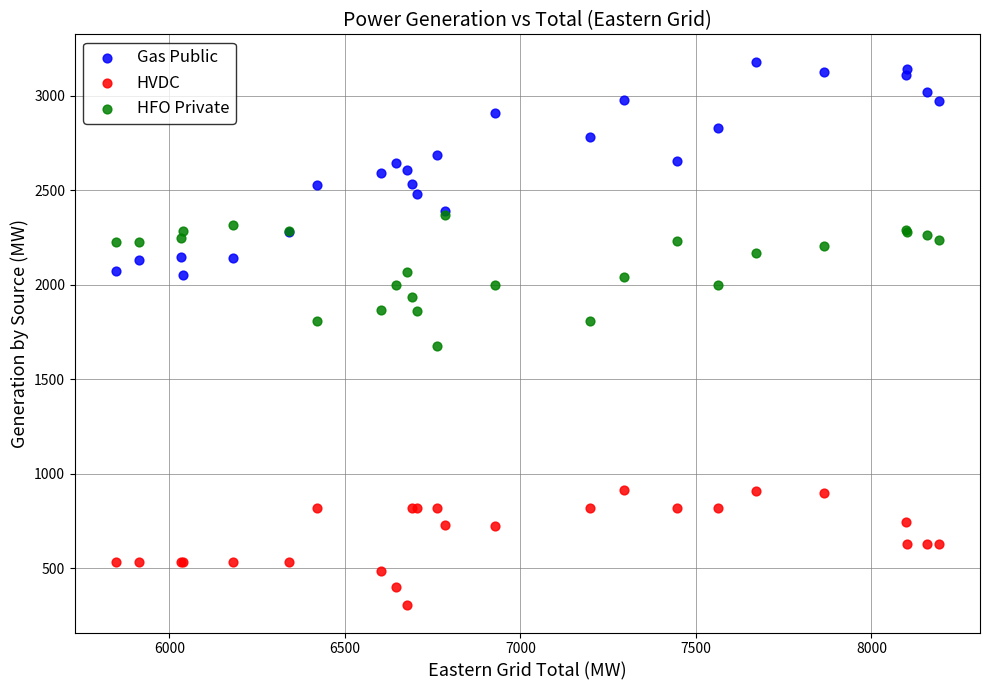

What are all the series names shown in the legend?

Gas Public, HVDC, HFO Private